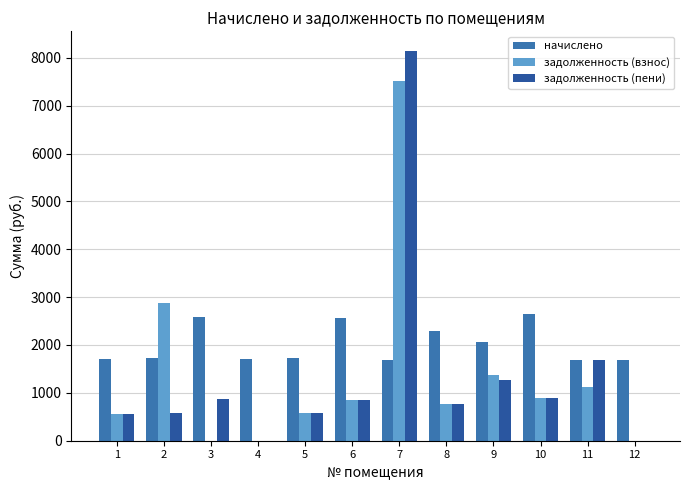

Where does the задолженность (пени) series first go above 856?

3